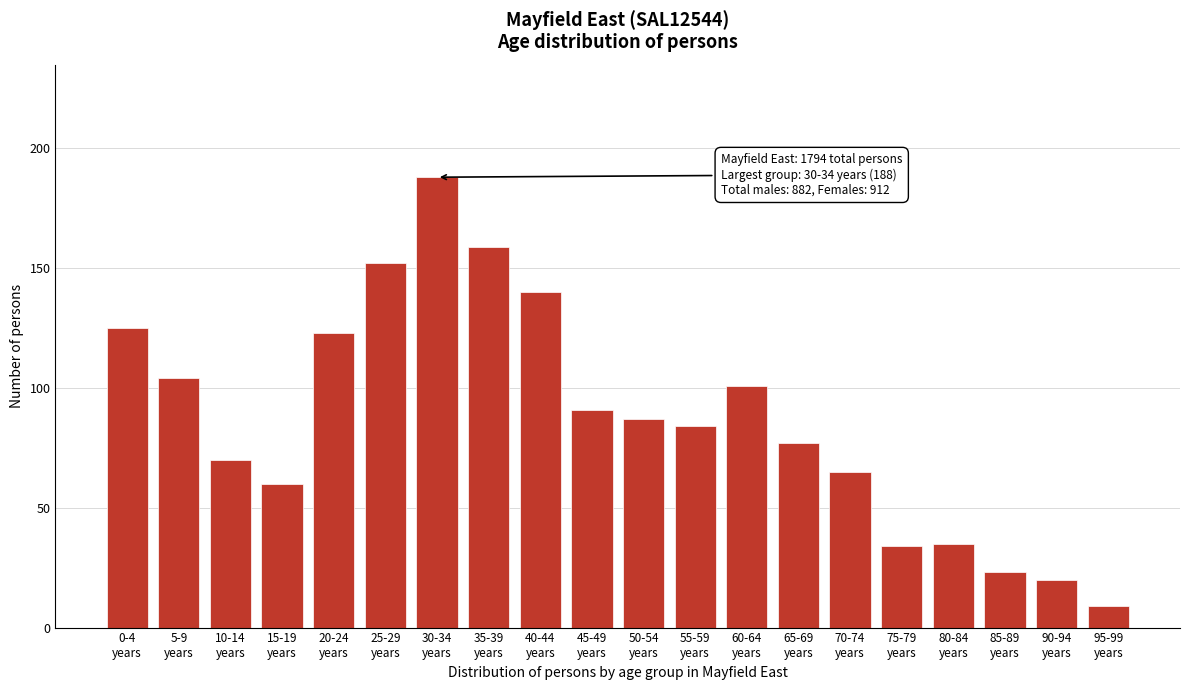

Reading right to left, transcribe all the data shown in this chart.

9	20	23	35	34	65	77	101	84	87	91	140	159	188	152	123	60	70	104	125